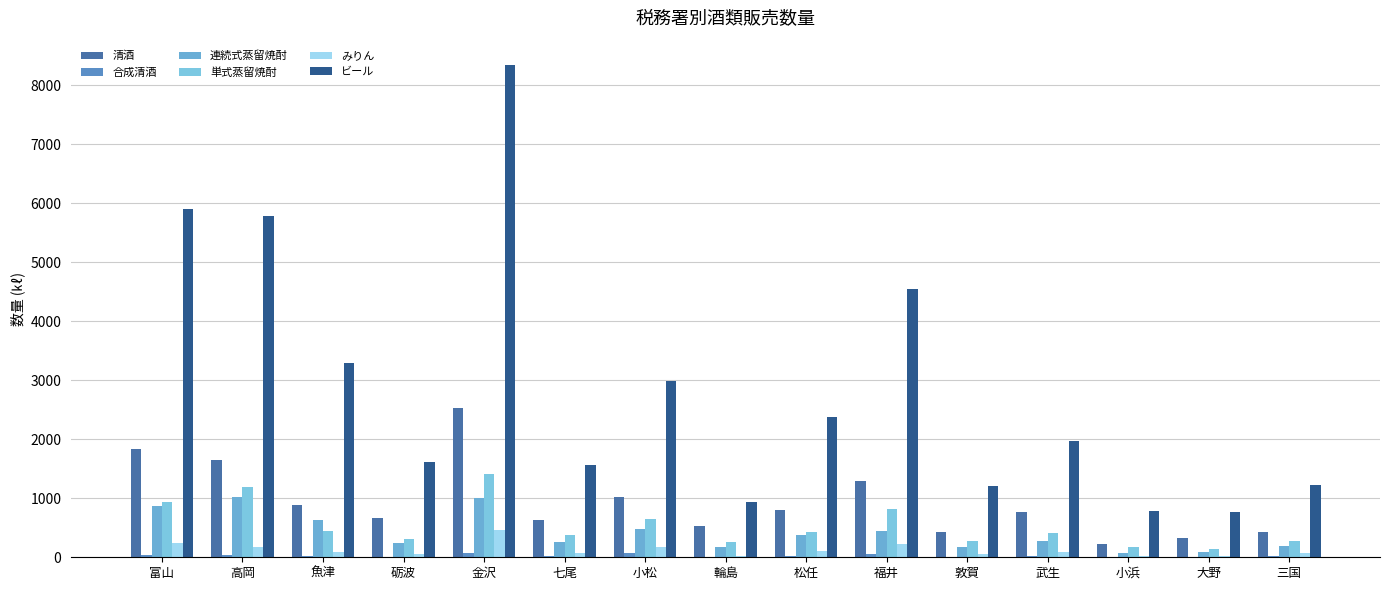

Is it true that ビール equals 1977 at 武生?

True